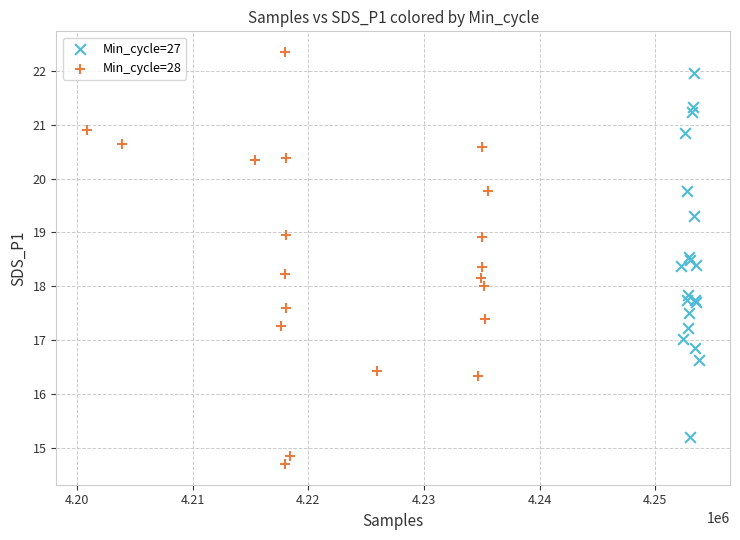

Which series contains the lowest Y value?

Min_cycle=28